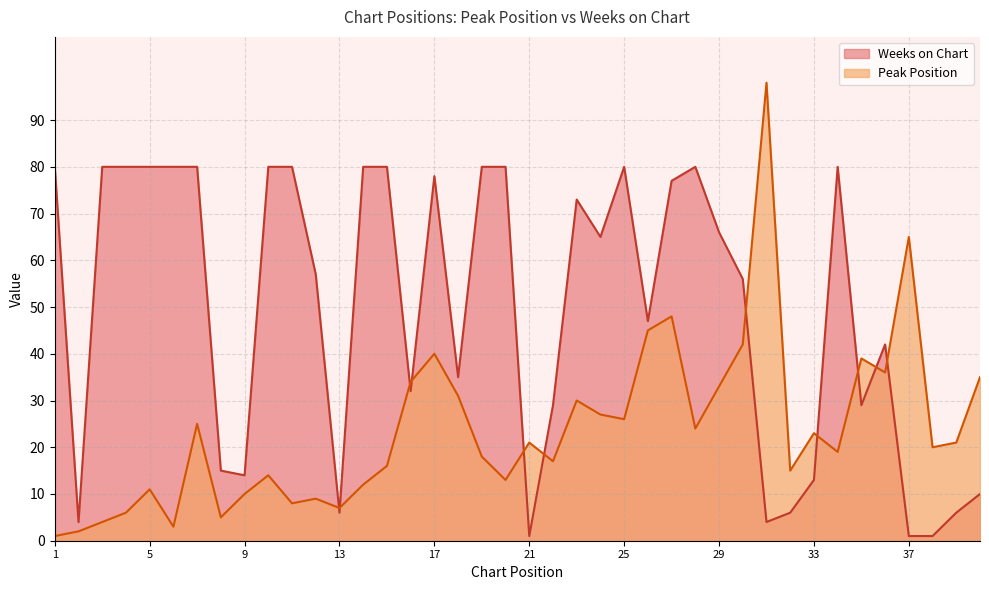

Between which two adjacent categories do Weeks on Chart and Peak Position first intersect?

12 and 13